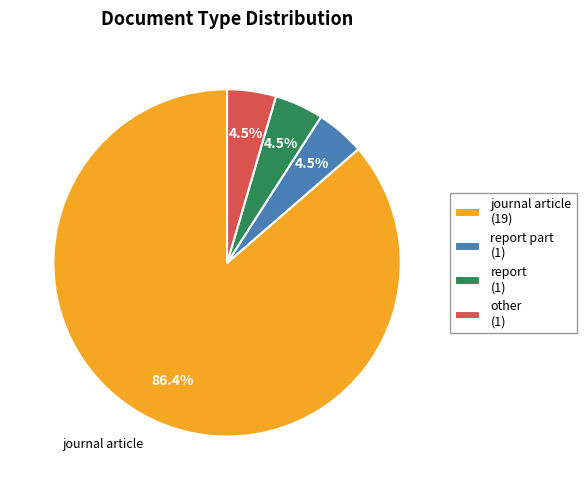

Is other (1) the majority of the pie?

No